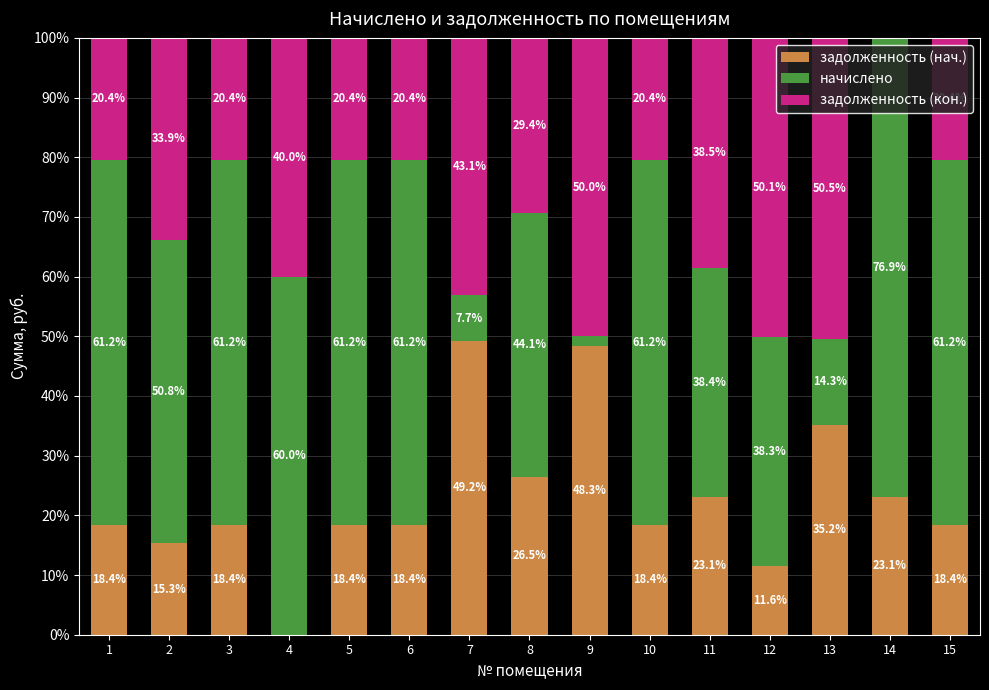

Count the number of categories in the chart.

15